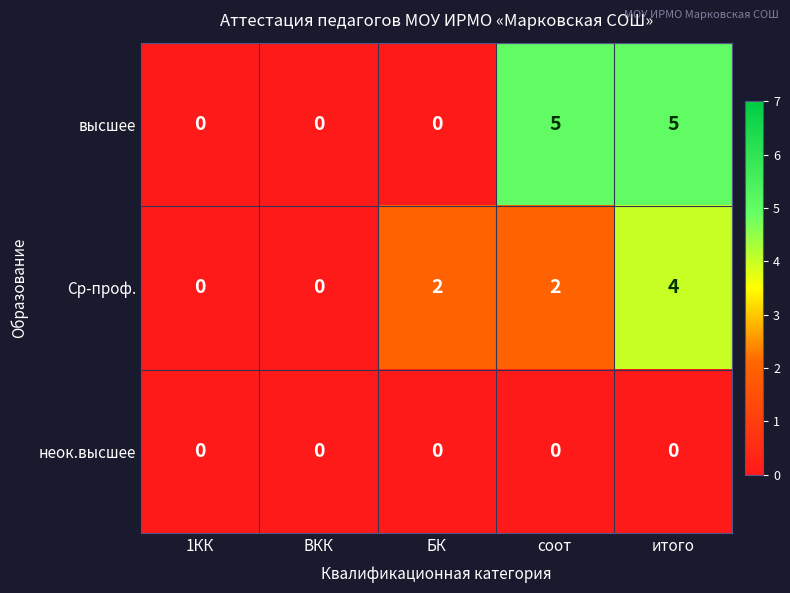

Which series has the largest range (max minus min)?

высшее